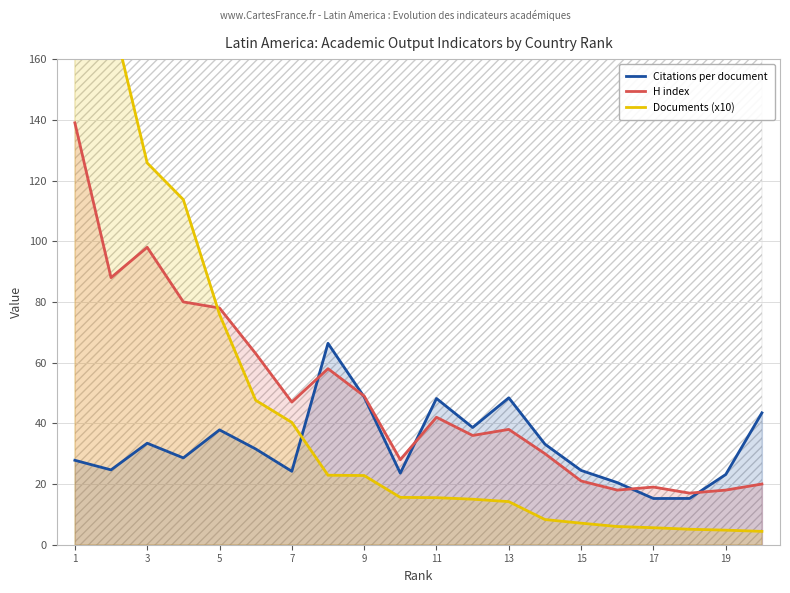

Where does the H index series first go above 42?

1